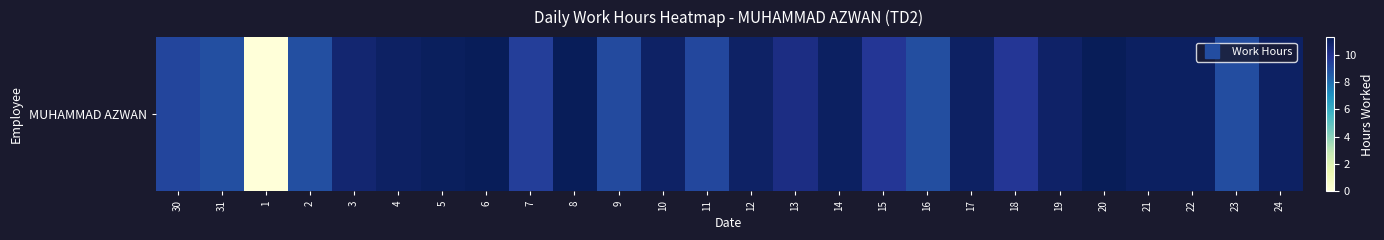

What is the maximum value shown in the chart?

11.3